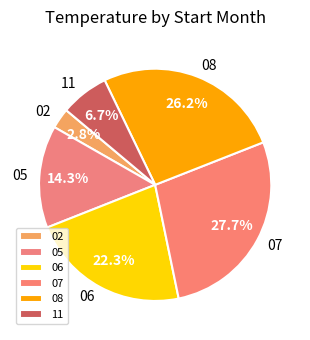

Approximately how many times larger is the value at 07 compared to 06?

1.2